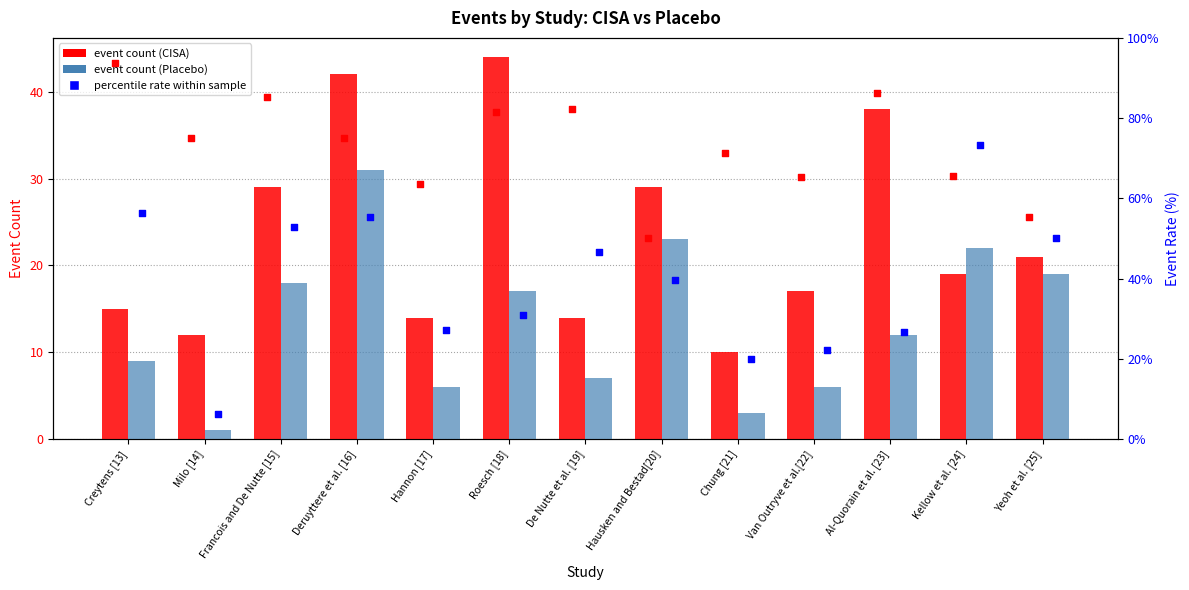

Which series reaches the maximum Y coordinate?

rate.cisa (%)